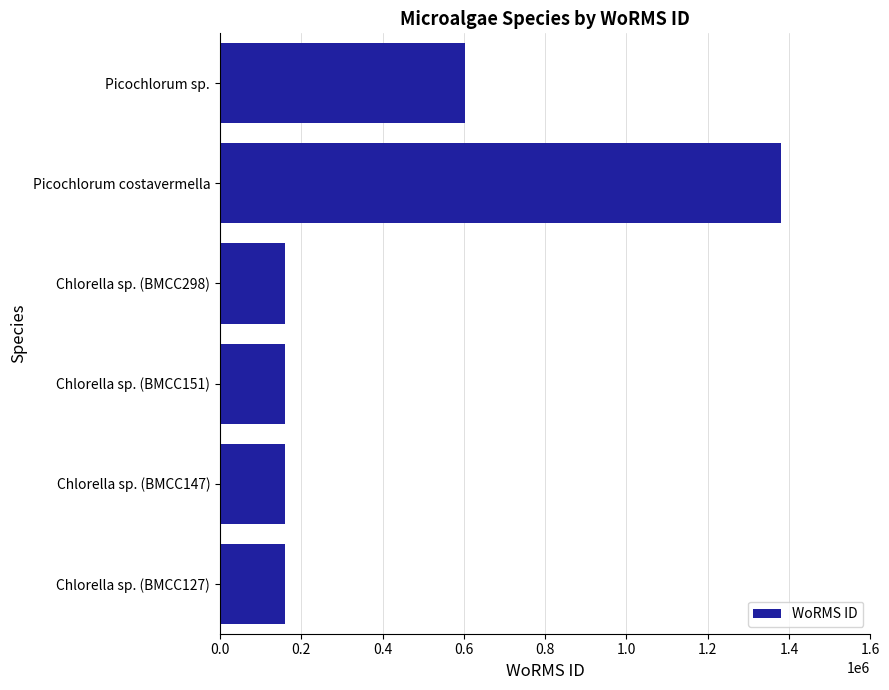

Approximately how many times larger is the value at Picochlorum costavermella compared to Picochlorum sp.?

2.3